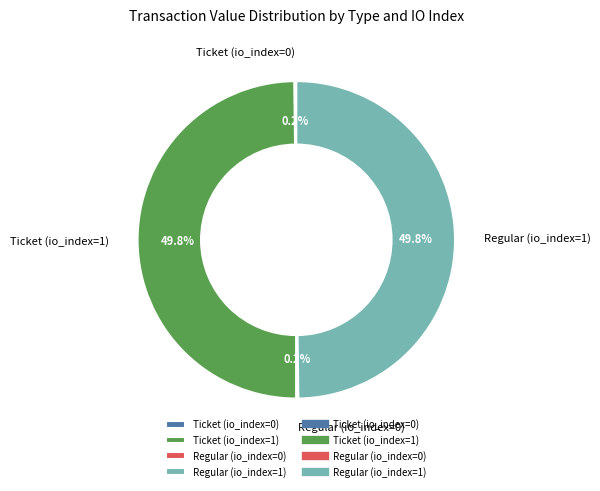

Combined, do Ticket (io_index=1) and Regular (io_index=1) account for over 50%?

Yes